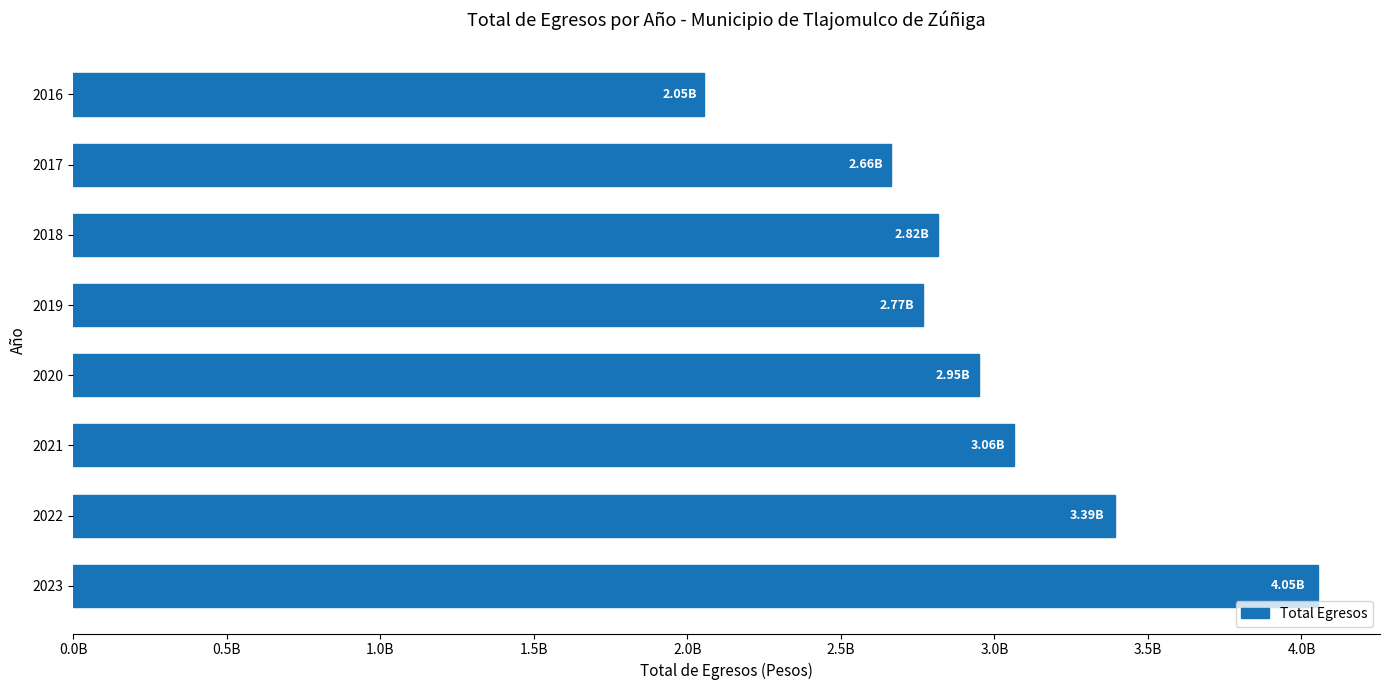

Does the chart contain stacked bars?

No